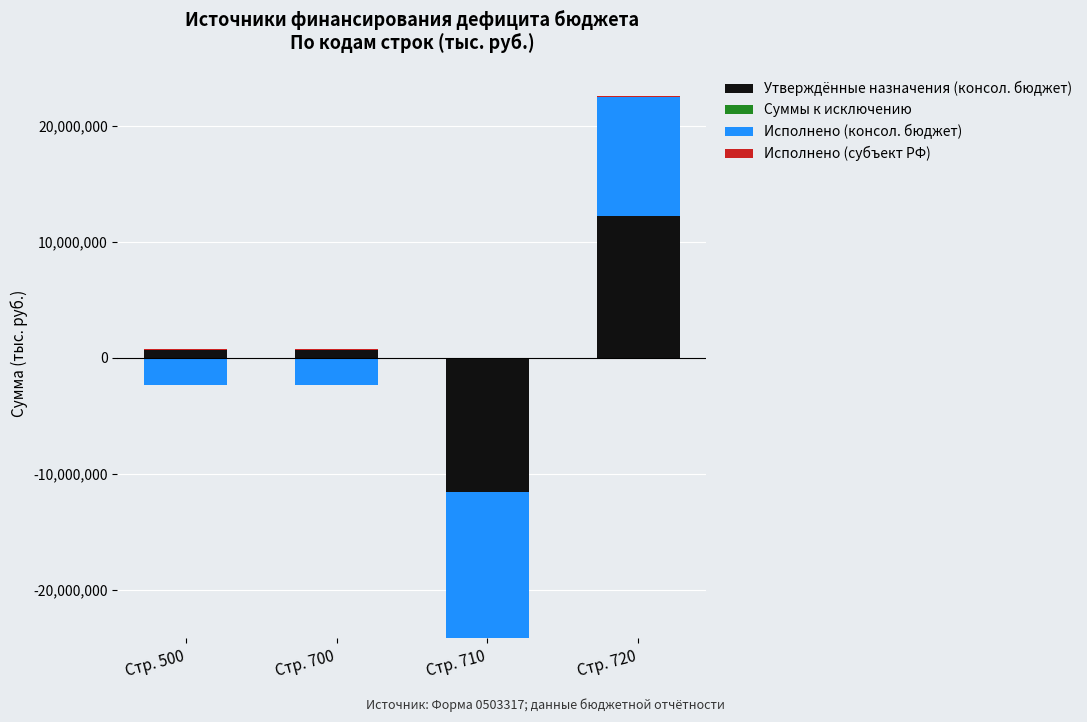

Where does the Утверждённые назначения (консол. бюджет) series first go above 633900?

Стр. 720